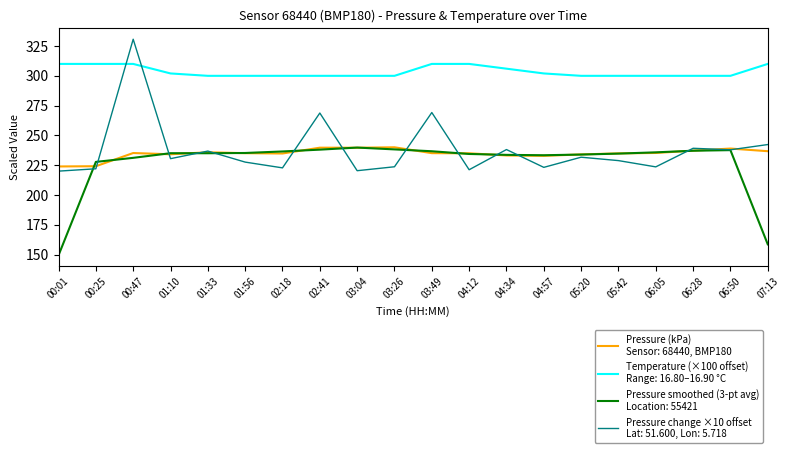

What is the total value across all series at 03:26?

1001.9